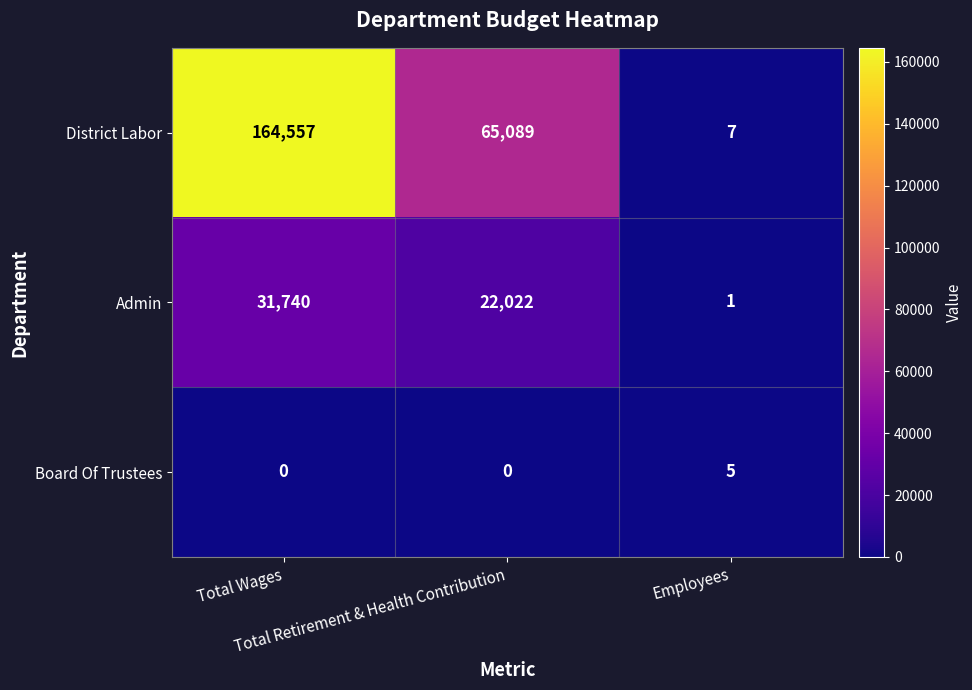

At Total Wages, list the series in order from smallest to largest.

Board Of Trustees, Admin, District Labor